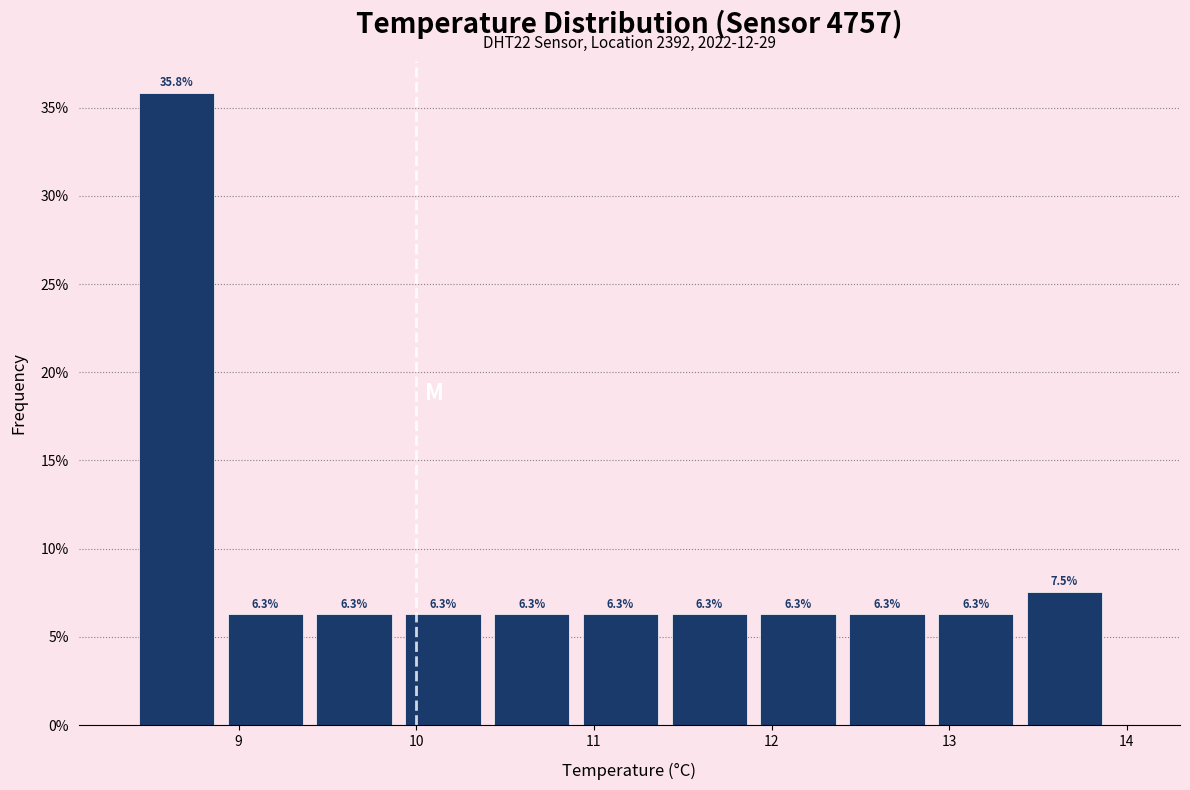

Reading left to right, list every bar in this chart as the range it spans on the x-axis followed by its height.

8.4 to 8.9: 35.8
8.9 to 9.4: 6.3
9.4 to 9.9: 6.3
9.9 to 10.4: 6.3
10.4 to 10.9: 6.3
10.9 to 11.4: 6.3
11.4 to 11.9: 6.3
11.9 to 12.4: 6.3
12.4 to 12.9: 6.3
12.9 to 13.4: 6.3
13.4 to 13.9: 7.5